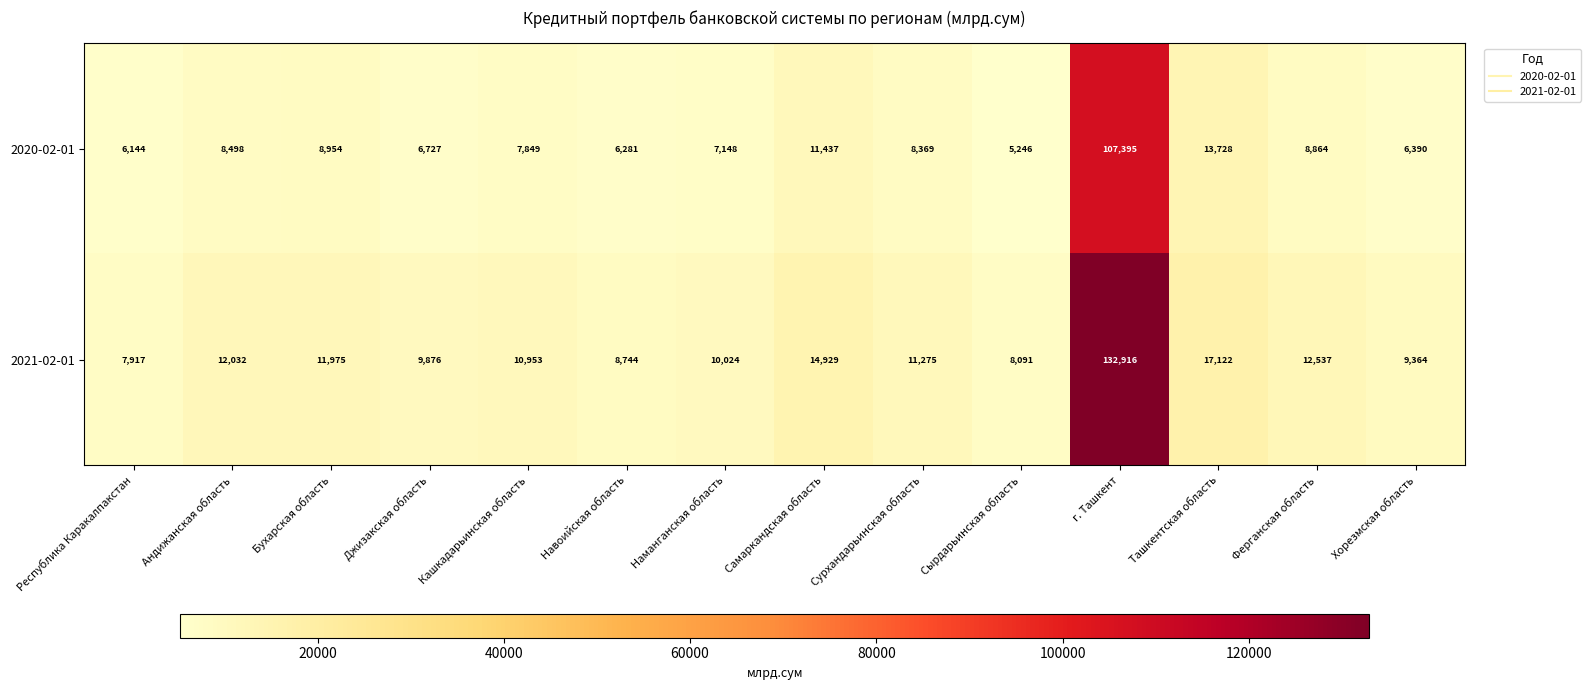

Read the 2020-02-01 value at Бухарская область, to the nearest 10.

8950